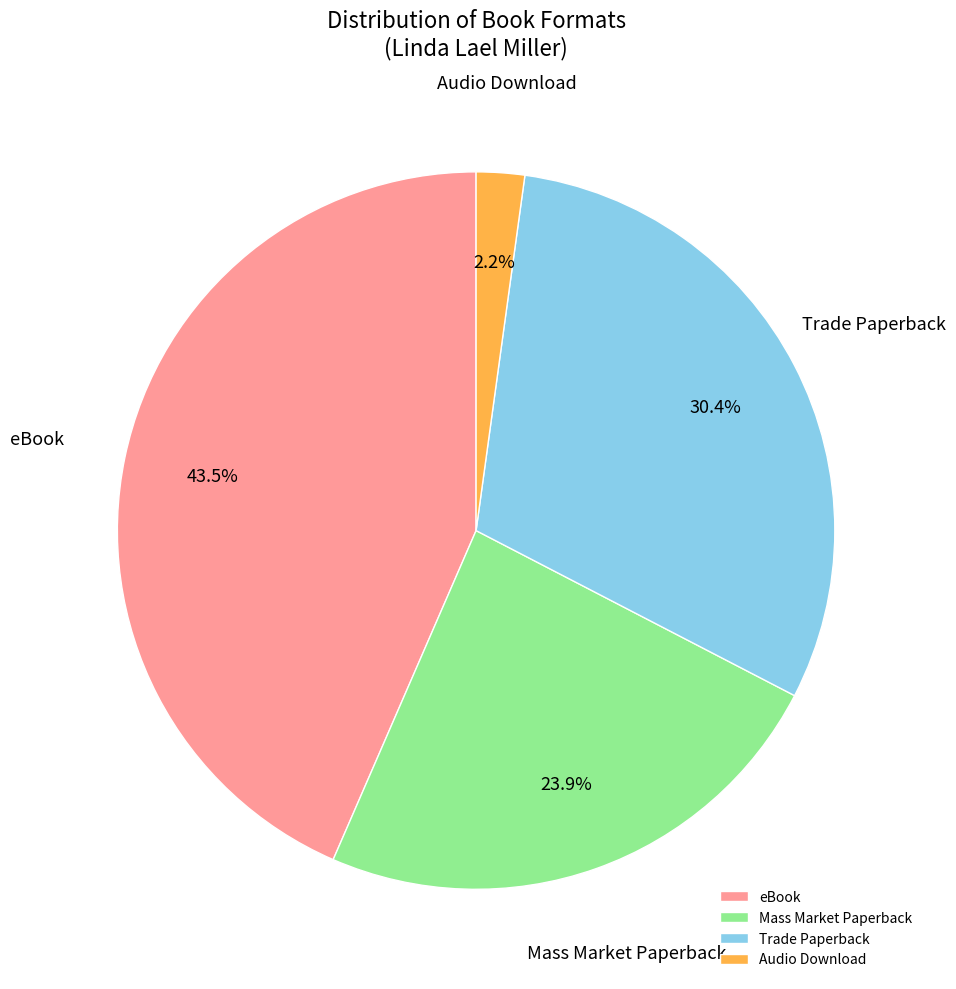

Is there a majority slice in this chart?

No